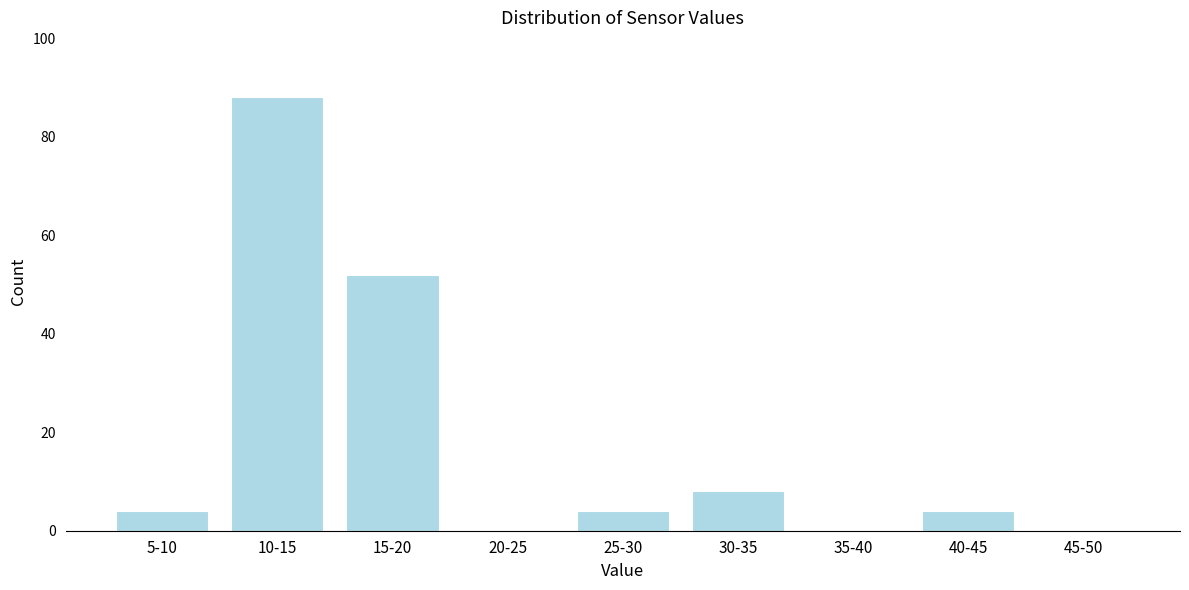

Reading left to right, transcribe all the data shown in this chart.

5-10=4	10-15=88	15-20=52	20-25=0	25-30=4	30-35=8	35-40=0	40-45=4	45-50=0